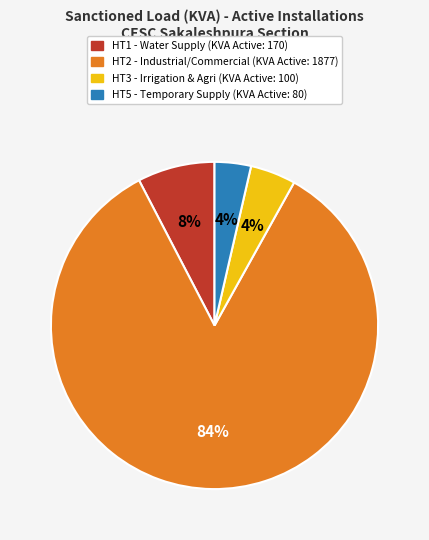

To the nearest percent, what is the average slice percentage?

25%